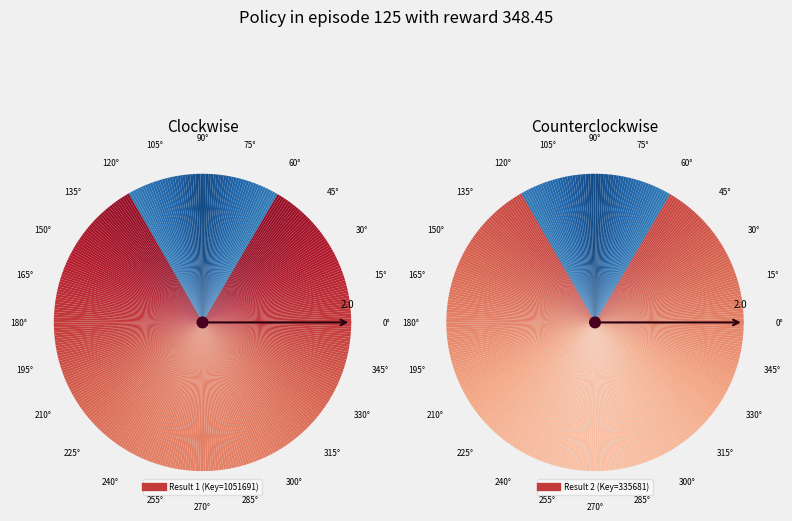

Is it true that 2 is 24% of the pie?

True